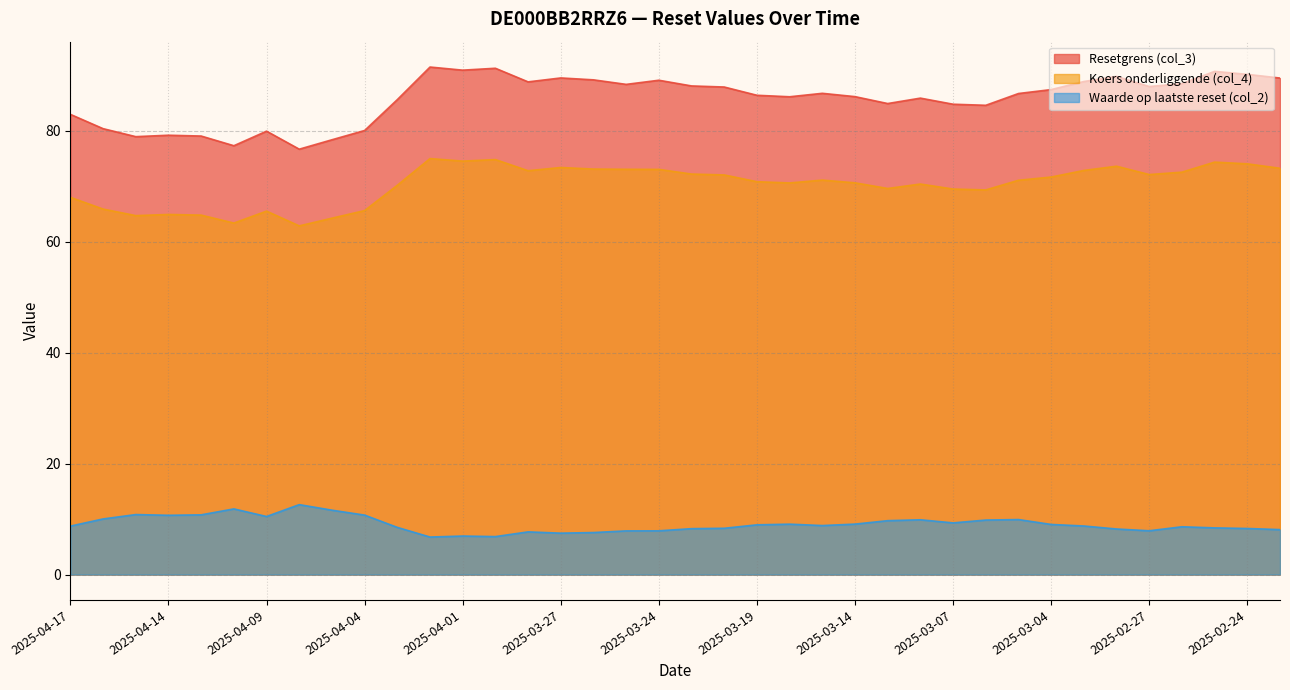

What is the label of the 4th point from the right?

2025-02-26